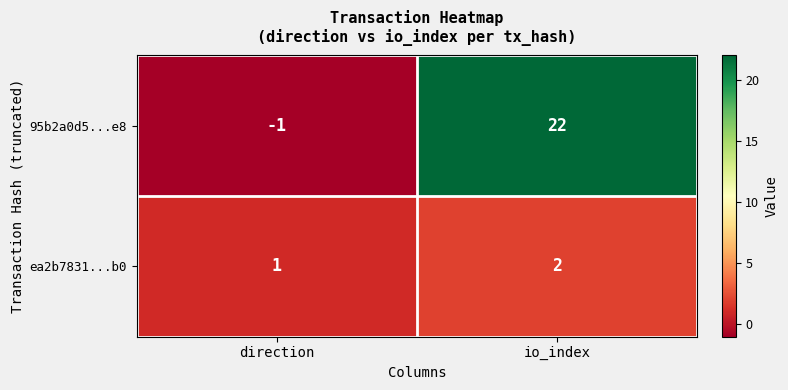

What is the difference between the 95b2a0d5...e8 values at direction and io_index?

23